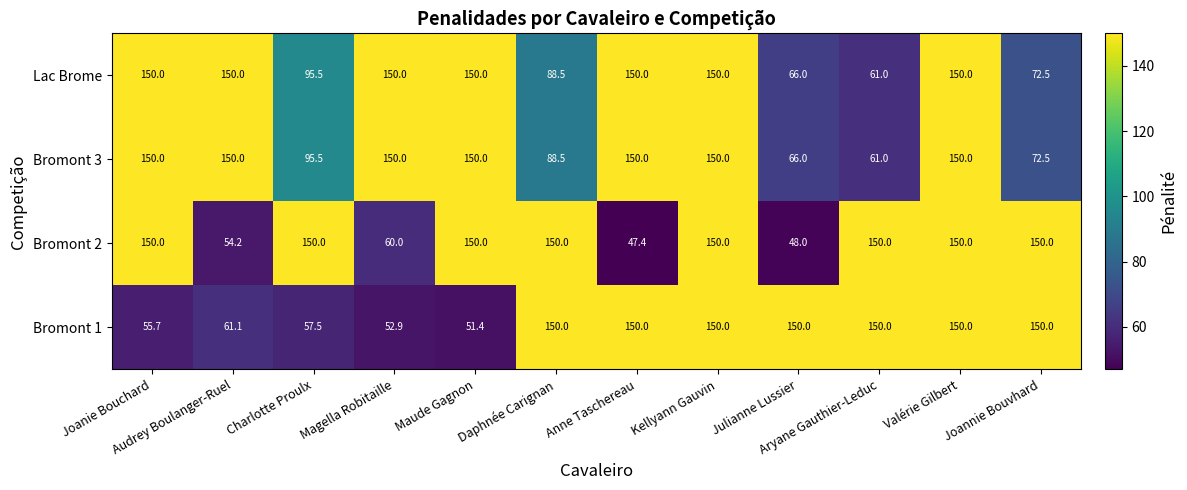

The value of Bromont 2 at Magella Robitaille is 60.0. True or false?

True